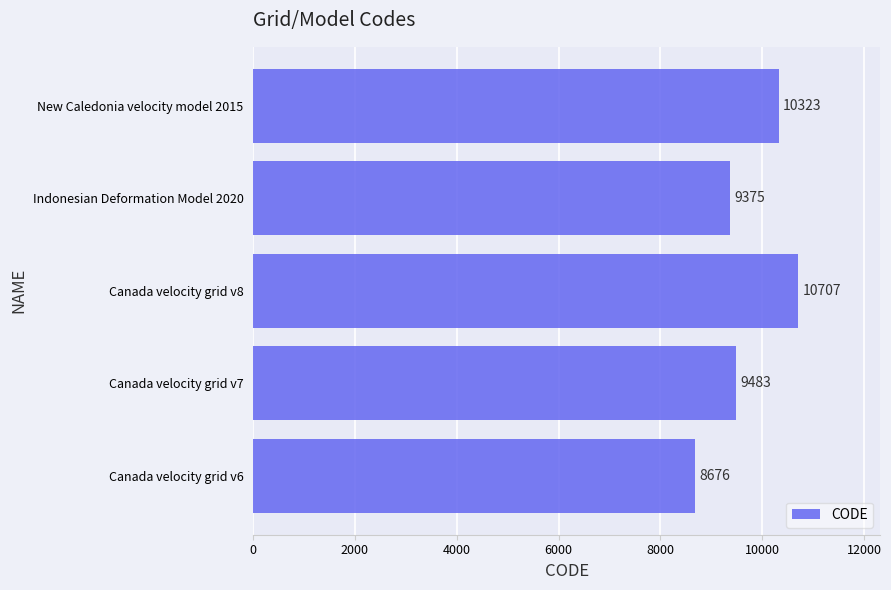

List the labels in order of value, smallest first.

Canada velocity grid v6, Indonesian Deformation Model 2020, Canada velocity grid v7, New Caledonia velocity model 2015, Canada velocity grid v8